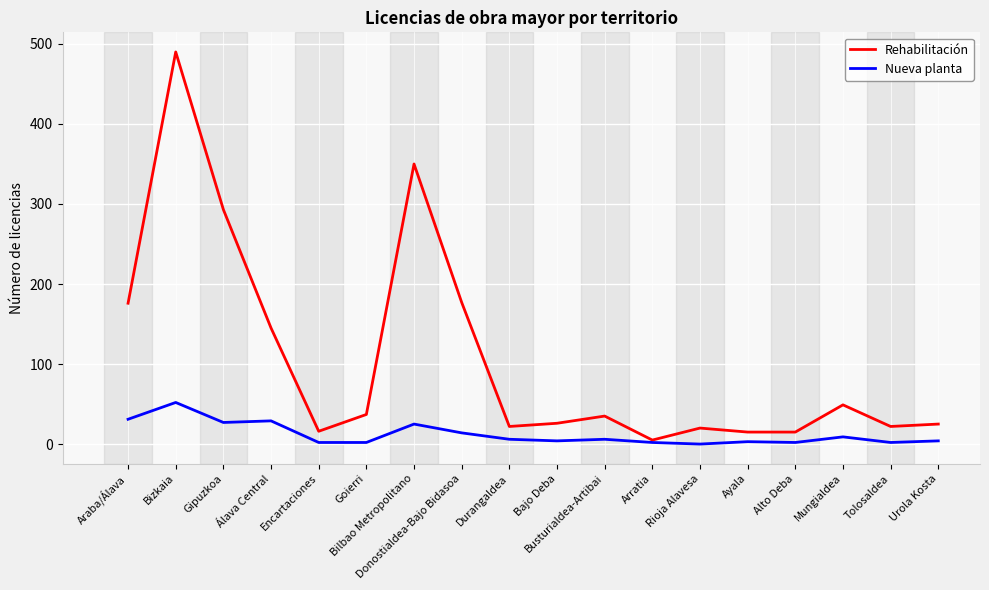

At which category does the chart reach its peak across all series?

Bizkaia